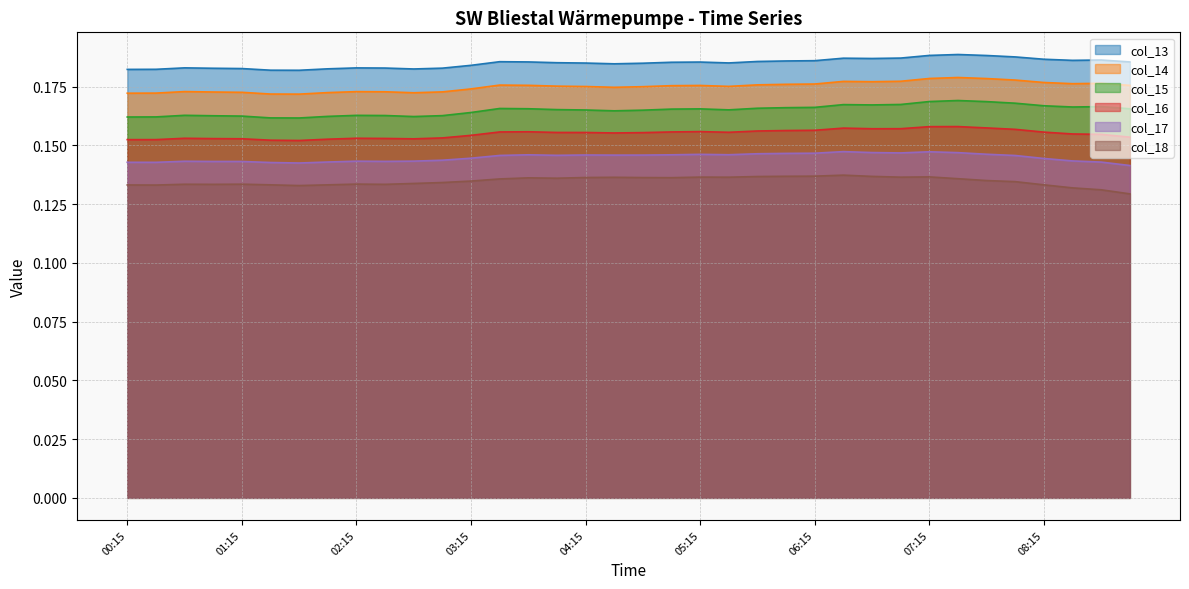

Count the number of data series in this chart.

6